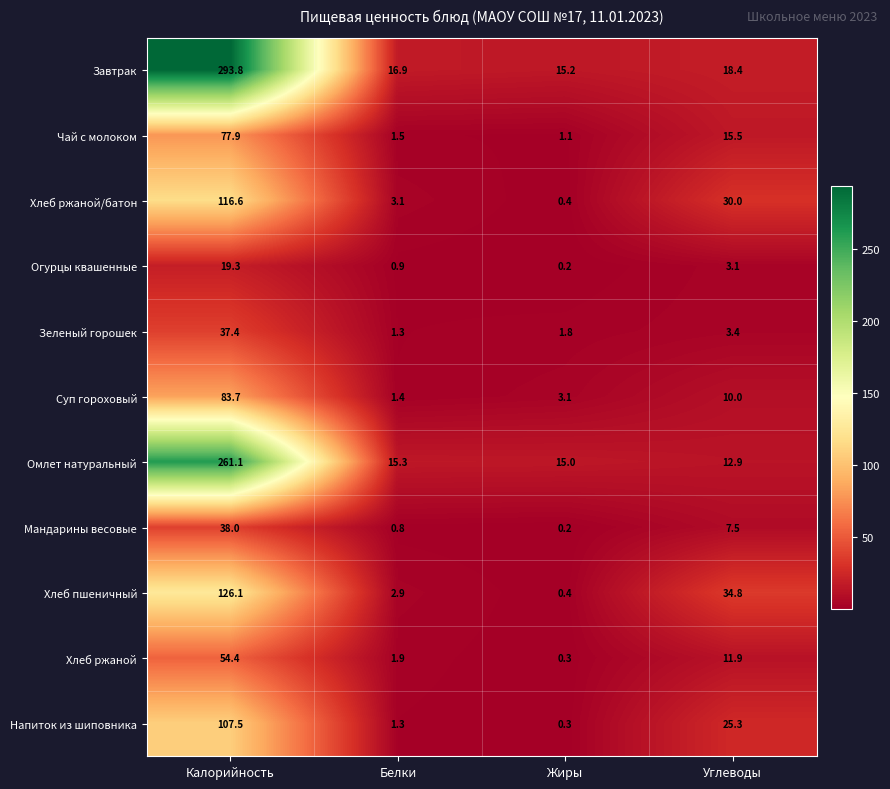

What is the greatest value displayed?

293.8